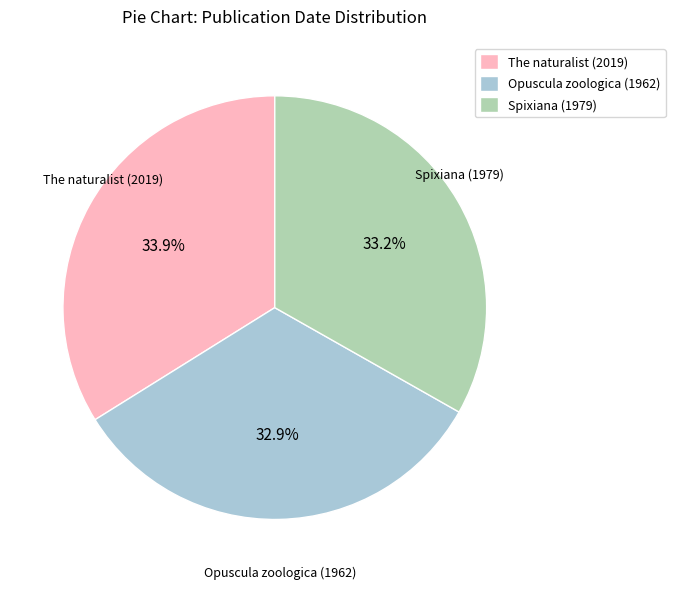

Approximately how many times larger is the value at Spixiana (1979) compared to The naturalist (2019)?

1.0